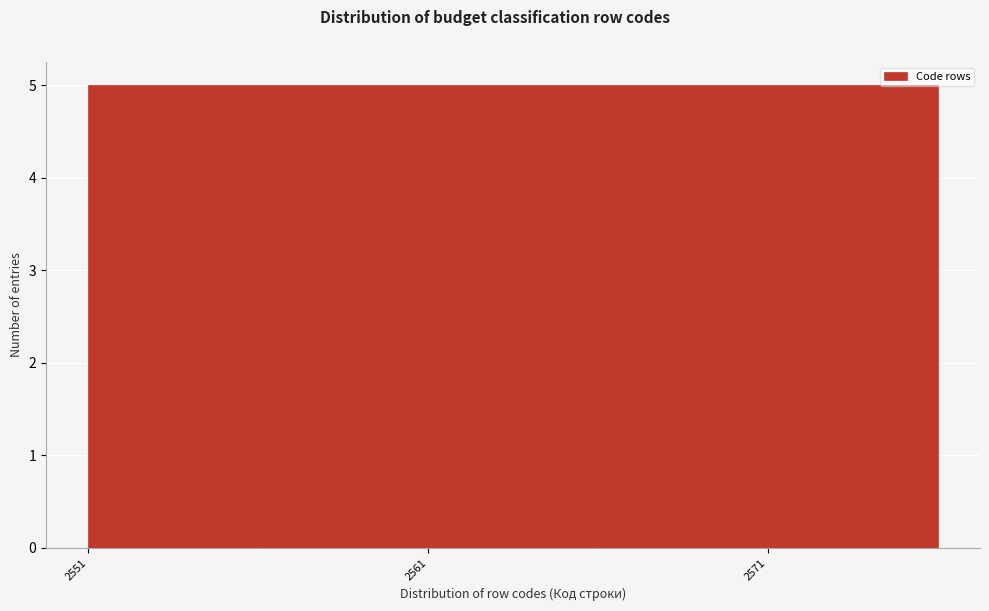

Reading left to right, transcribe this chart: for each bar, give the range it covers on the x-axis and its height. The values are not printed on the chart, so give them approximately, as read against the axis.

2551 to 2556: 5
2556 to 2561: 5
2561 to 2566: 5
2566 to 2571: 5
2571 to 2576: 5